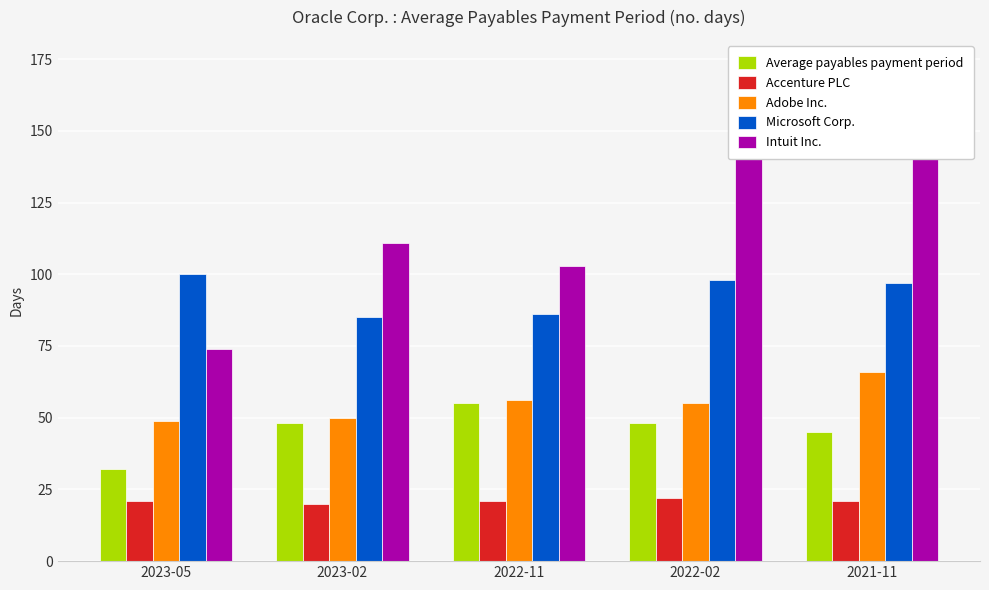

What is the sum of all Accenture PLC values?

105